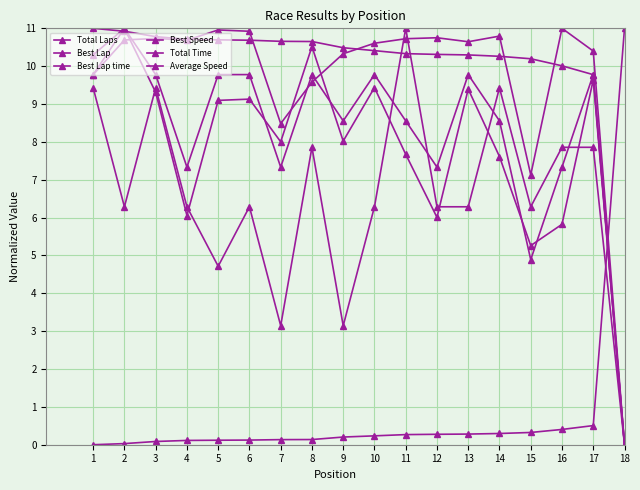

Where is Best Lap nearest to the value 5?

5